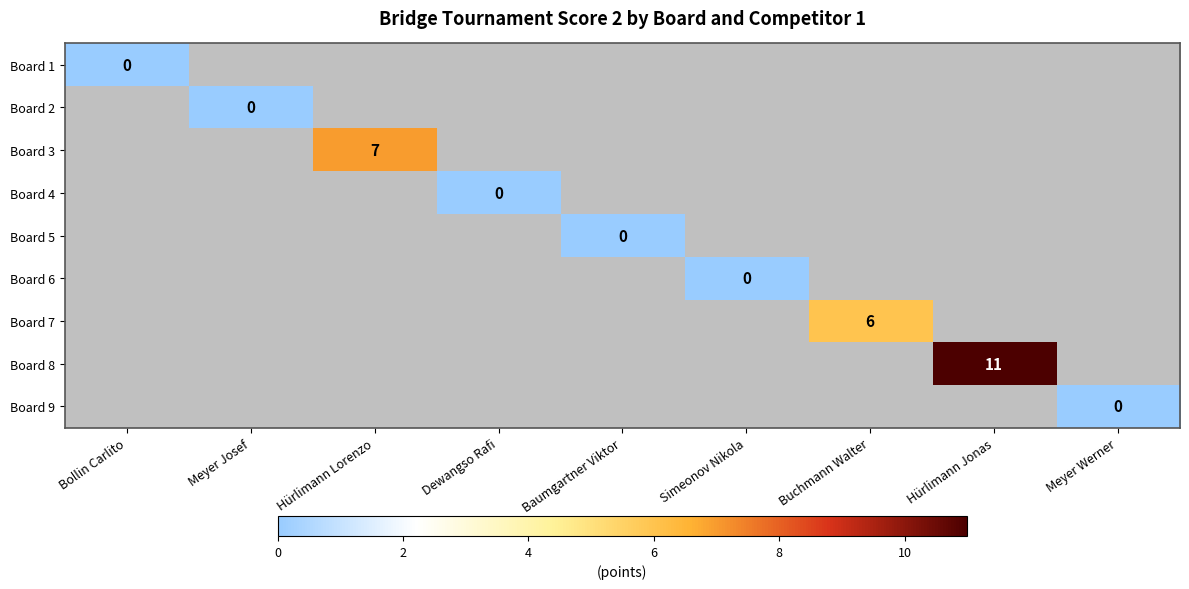

How many categories are shown in the chart?

9